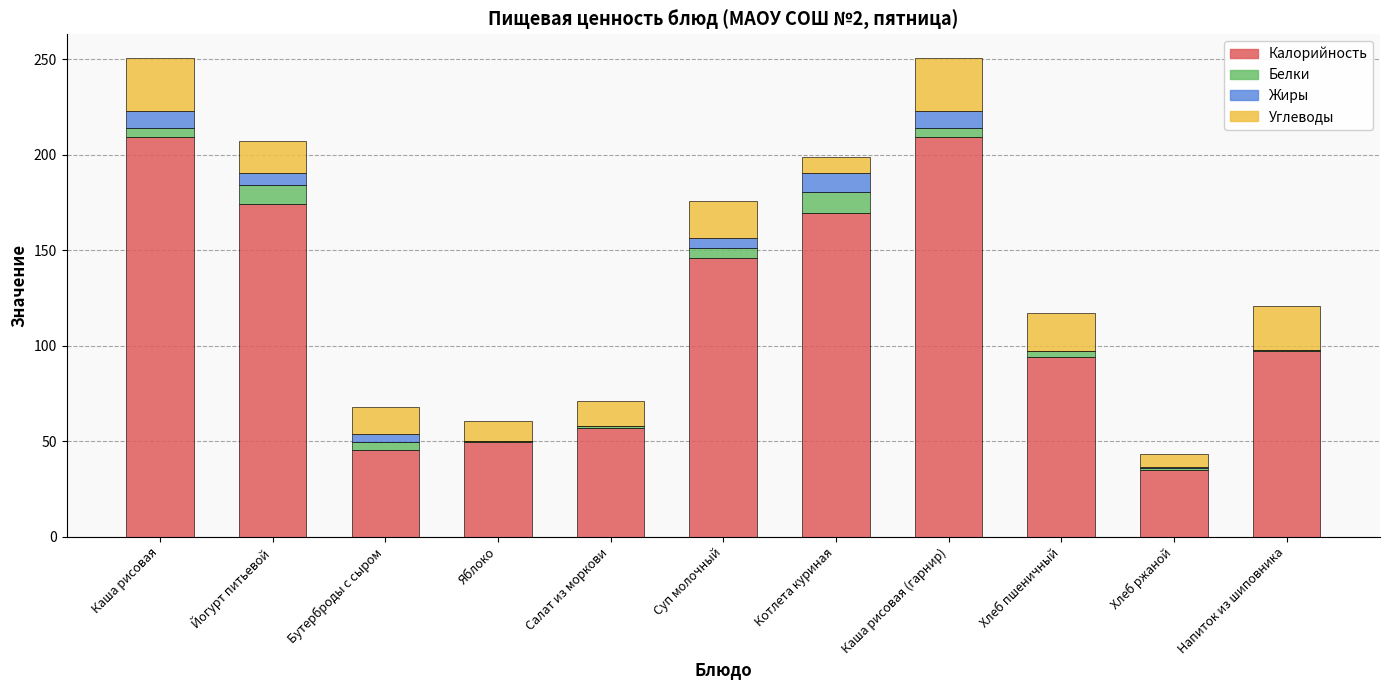

The Калорийность series shows 169.7 at Котлета куриная. True or false?

True